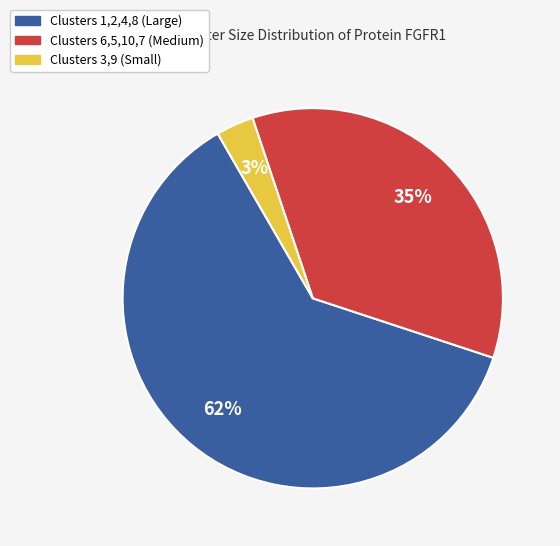

True or false: Clusters 3,9 (Small) accounts for 3% of the total.

True